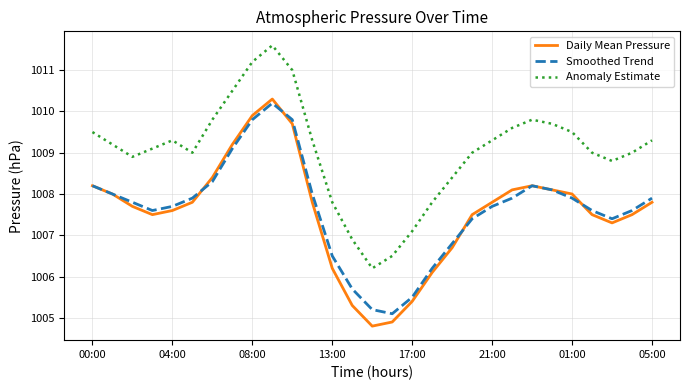

Is this an area chart (filled region under the line)?

No